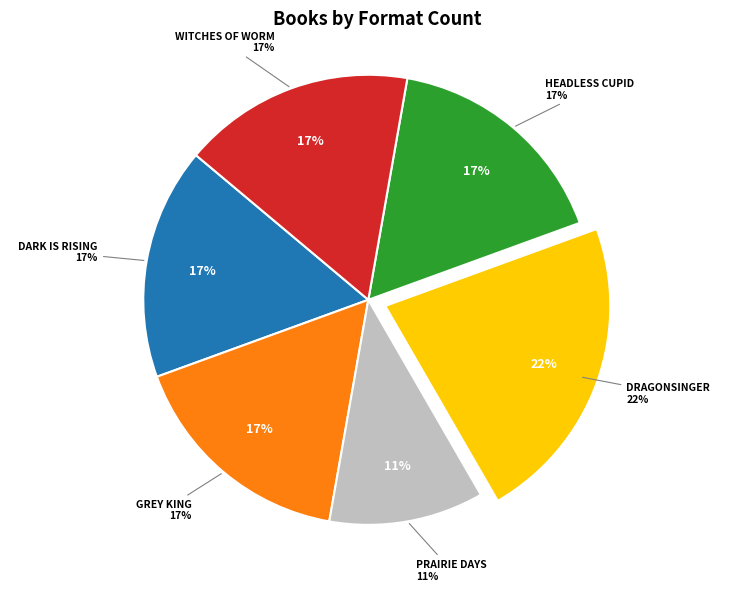

Which slice is the smallest?

Prairie Days